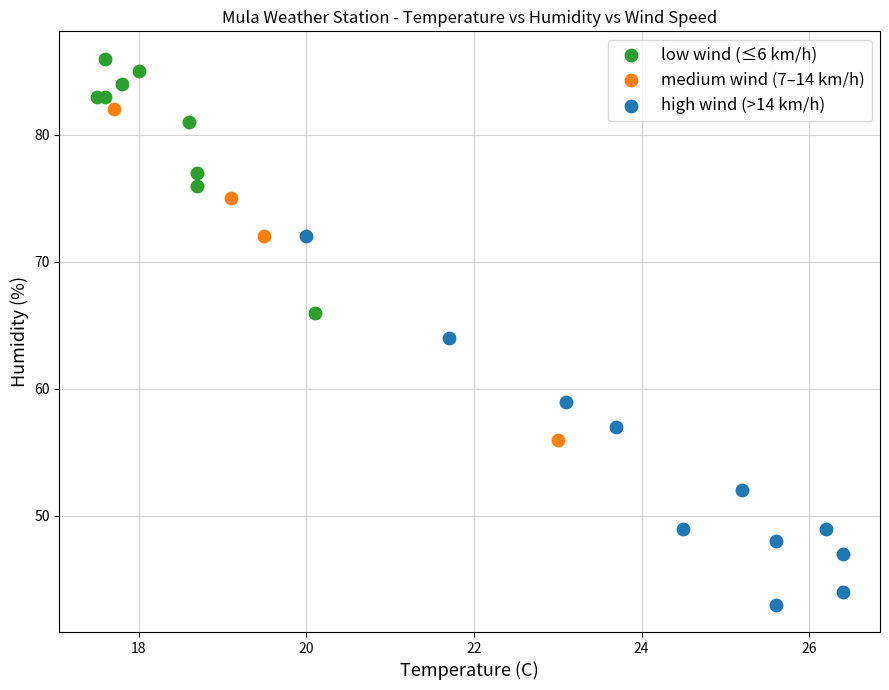

What are all the series names shown in the legend?

low wind (≤6 km/h), medium wind (7–14 km/h), high wind (>14 km/h)